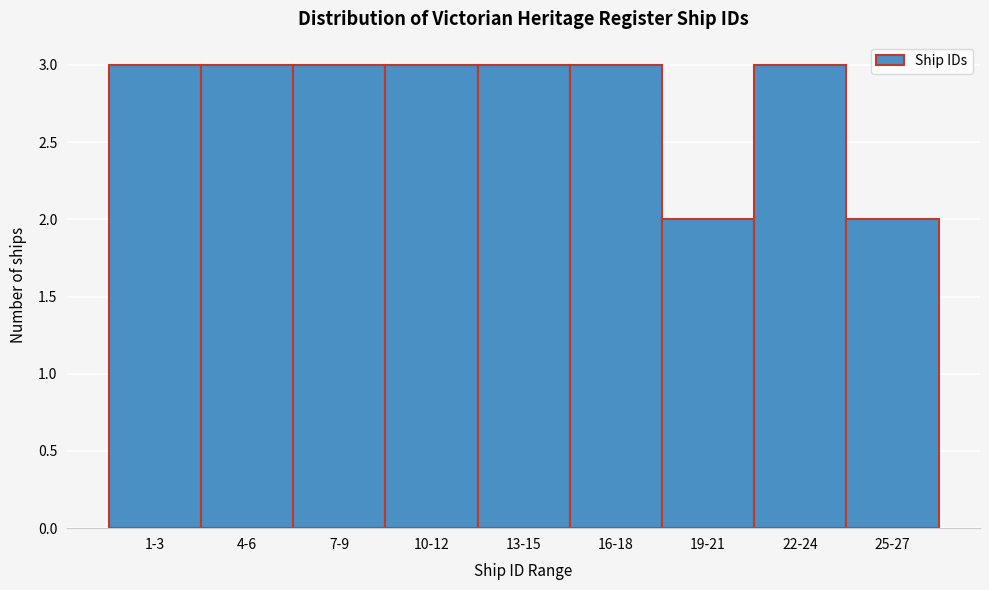

Reading right to left, extract all data points from this chart.

2	3	2	3	3	3	3	3	3